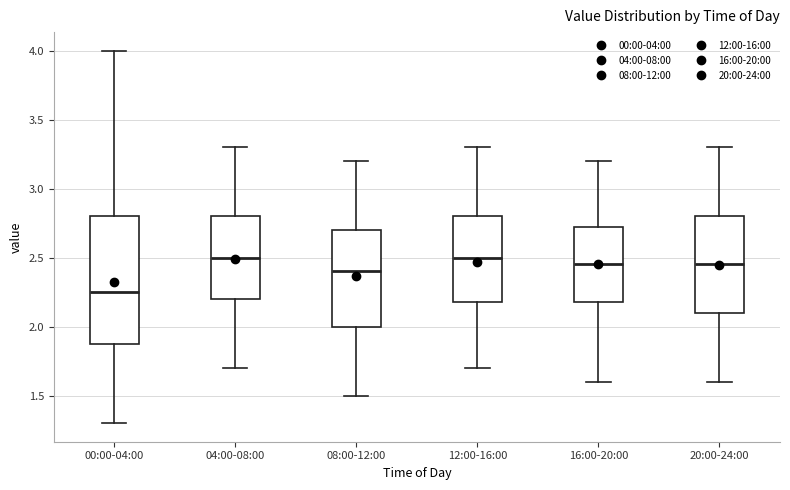

Reading left to right, read every box against the y-axis: the position of its median line, the range the box covers, and the ends of its whiskers. The values are not printed on the chart, so give them approximately, as read against the axis.

00:00-04:00: median 2.25, box 1.90 to 2.80, whiskers 1.30 to 4.00
04:00-08:00: median 2.50, box 2.20 to 2.80, whiskers 1.70 to 3.30
08:00-12:00: median 2.40, box 2.00 to 2.70, whiskers 1.50 to 3.20
12:00-16:00: median 2.50, box 2.20 to 2.80, whiskers 1.70 to 3.30
16:00-20:00: median 2.45, box 2.20 to 2.75, whiskers 1.60 to 3.20
20:00-24:00: median 2.45, box 2.10 to 2.80, whiskers 1.60 to 3.30